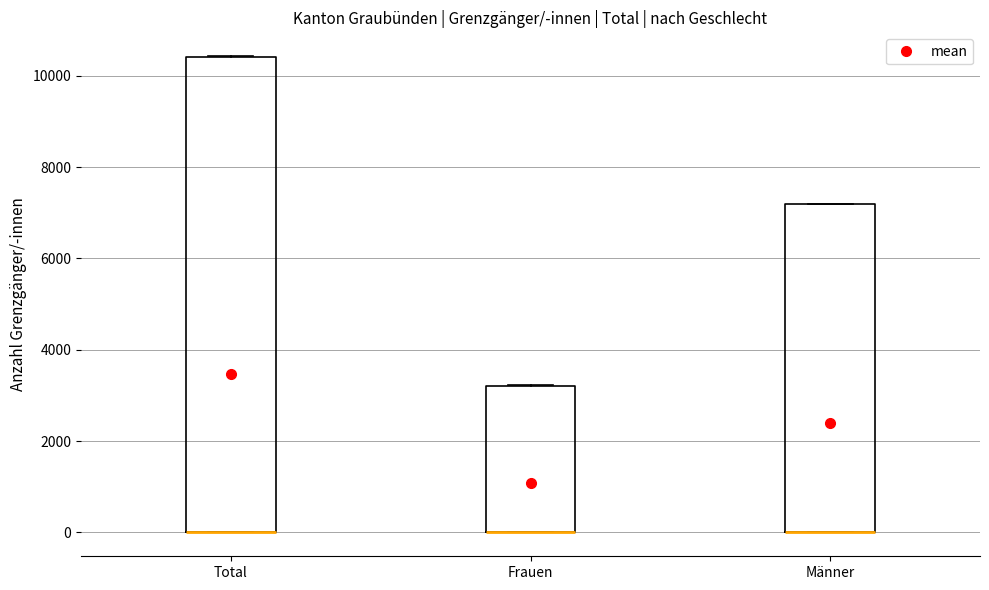

Comparing the boxes themselves (not the whiskers), which one is the tallest?

Total